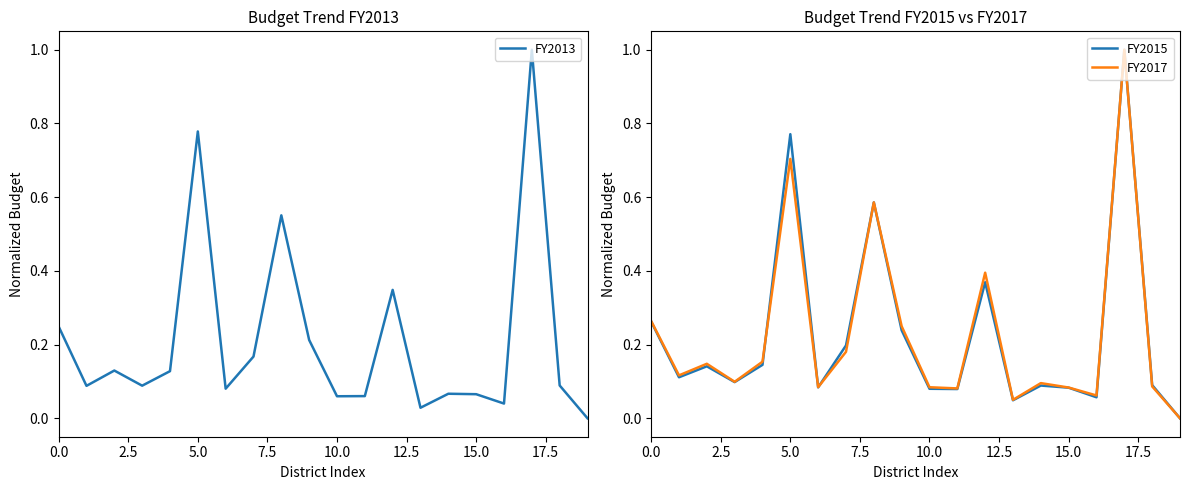

At how many categories does at least one series exceed 0?

19